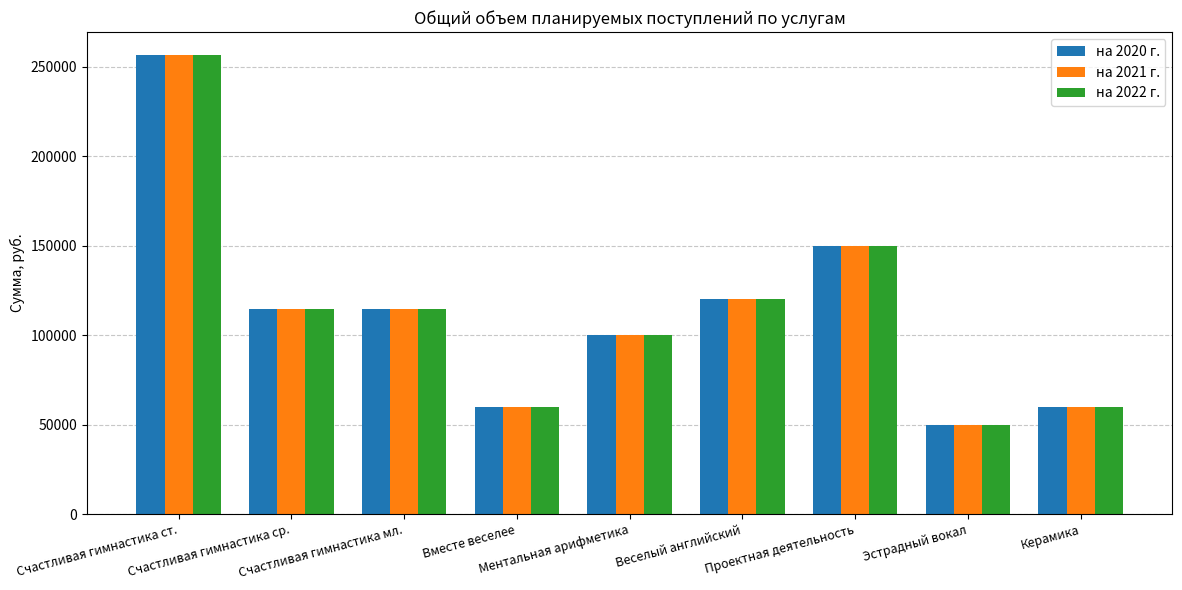

What is the label of the 9th bar from the right?

Счастливая гимнастика ст.